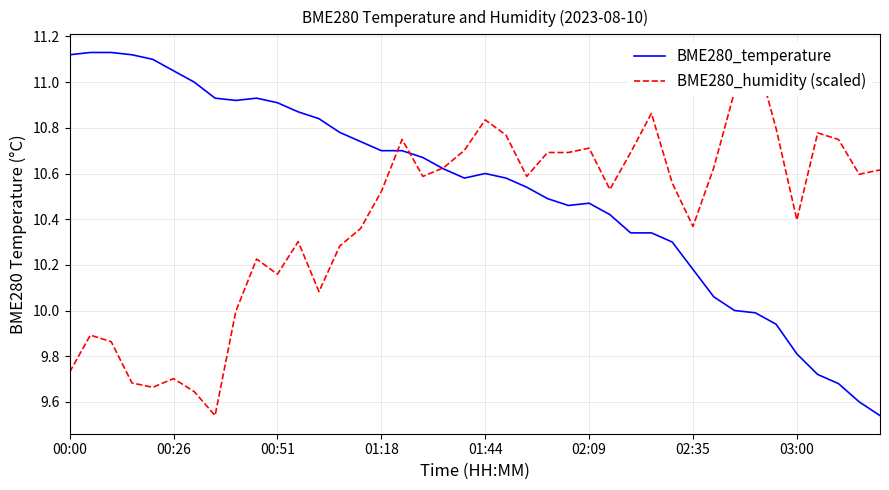

Is the value of BME280_humidity (scaled) at 01:18 greater than the value of BME280_temperature at 31?

No